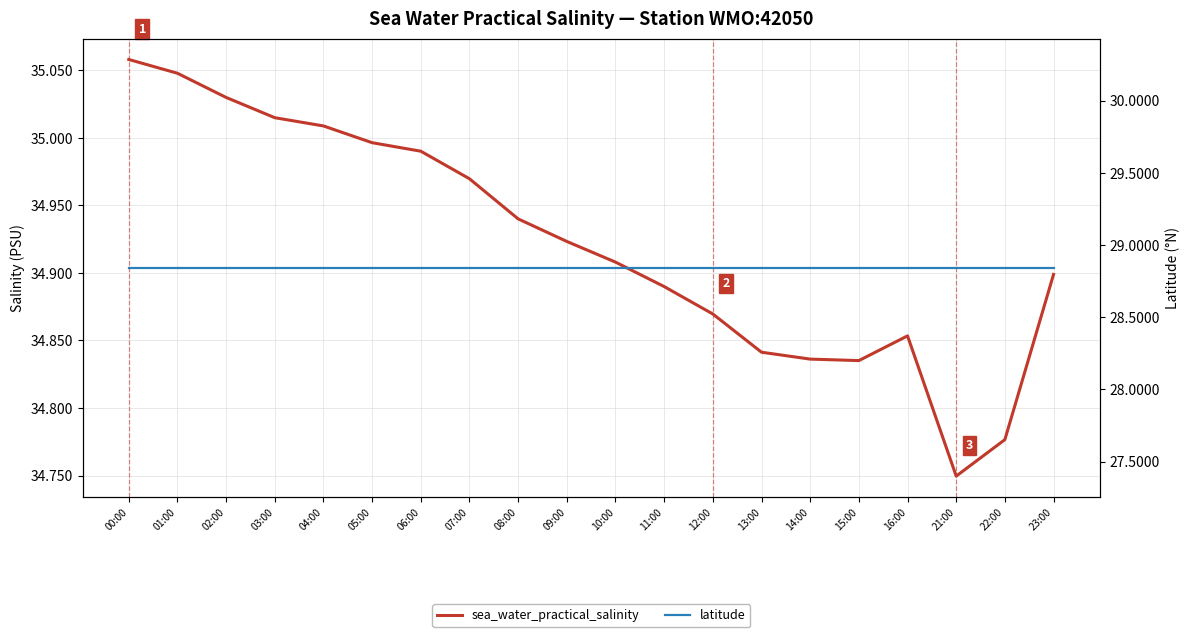

Reading left to right, list all the values displayed in this chart.

sea_water_practical_salinity: 35.1	35.0	35.0	35.0	35.0	35.0	35.0	35.0	34.9	34.9	34.9	34.9	34.9	34.8	34.8	34.8	34.9	34.7	34.8	34.9
latitude: 28.8	28.8	28.8	28.8	28.8	28.8	28.8	28.8	28.8	28.8	28.8	28.8	28.8	28.8	28.8	28.8	28.8	28.8	28.8	28.8